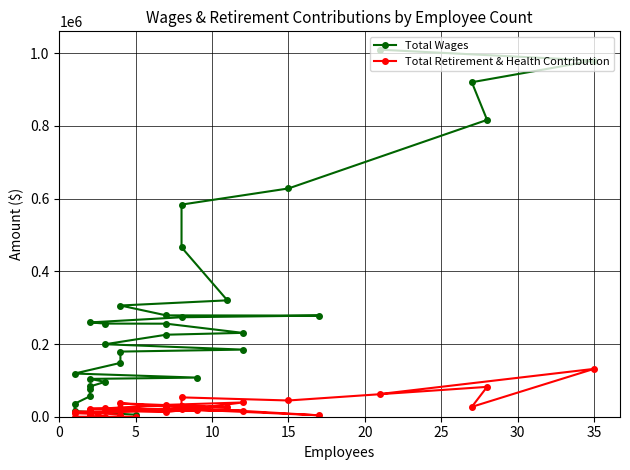

Is the value of Total Retirement & Health Contribution at 19 greater than the value of Total Wages at 5?

No